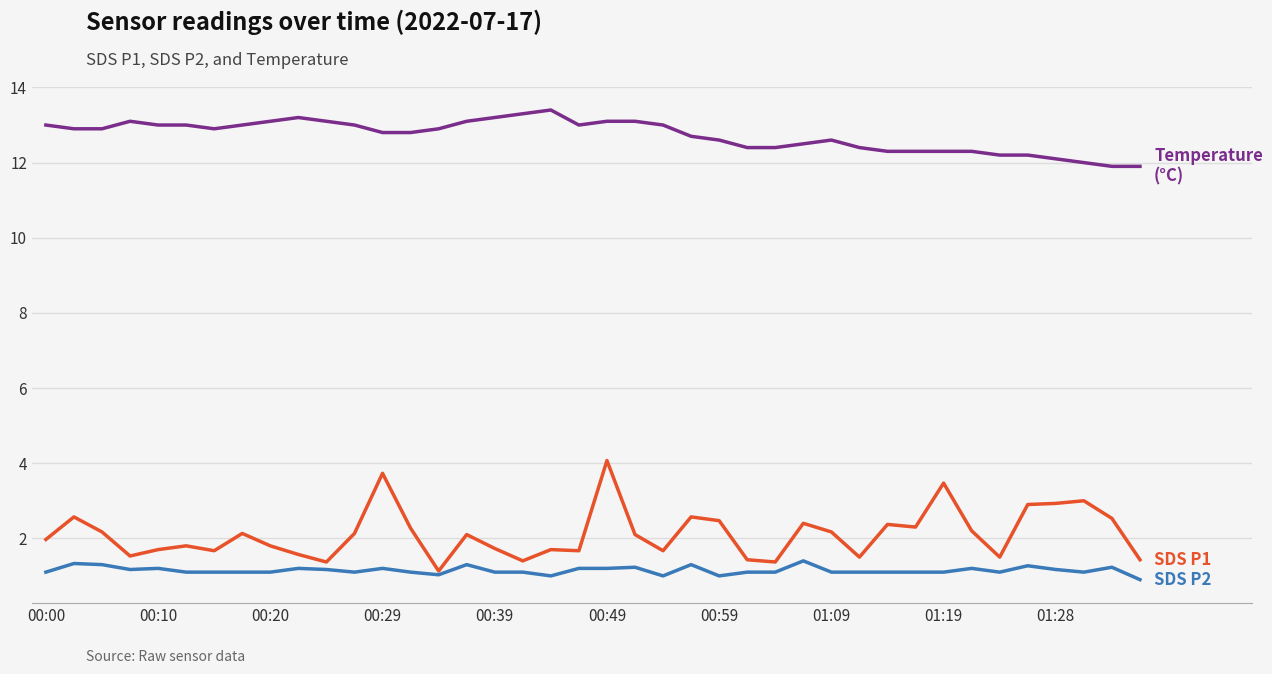

What is the smallest value displayed?

0.9